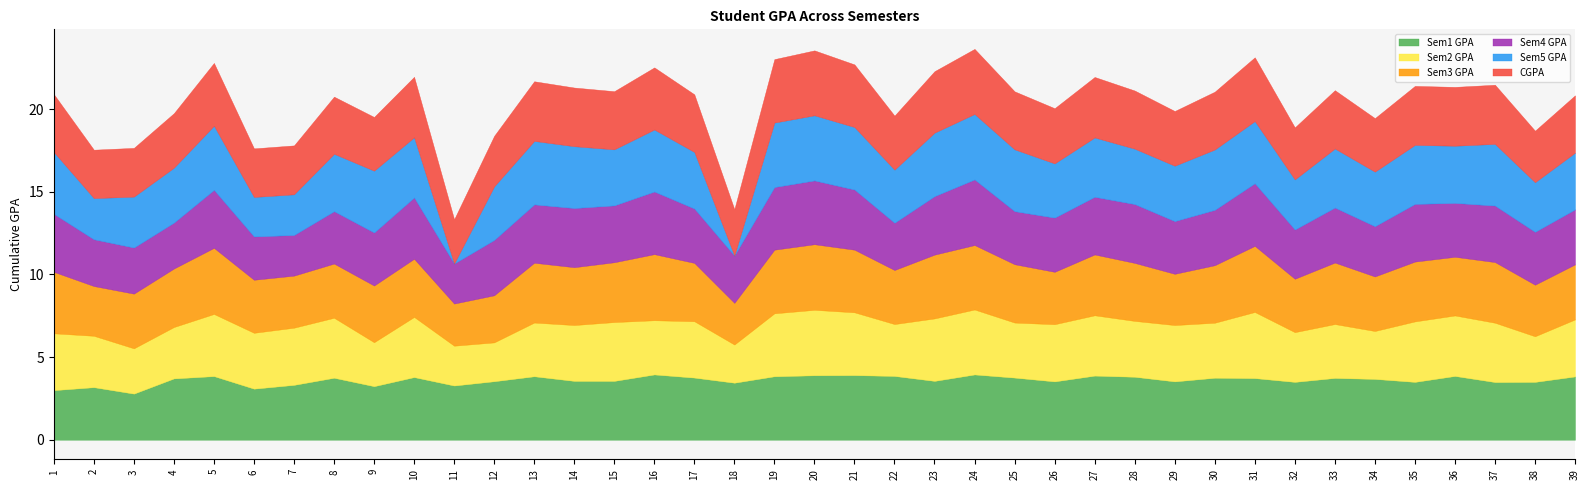

In CGPA, how many points are higher than both neighbors (excluding endpoints)?

12